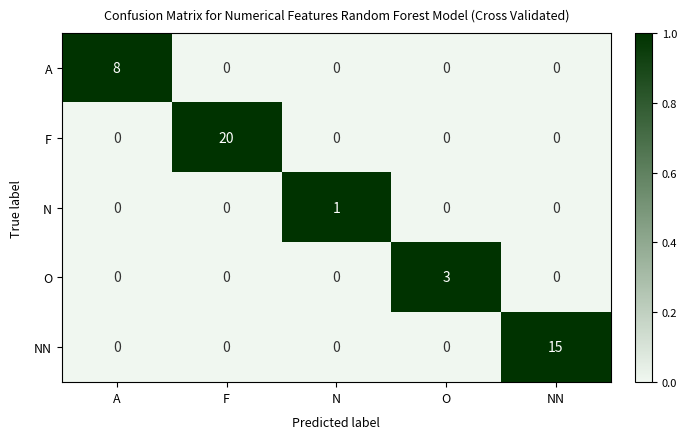

Rank the series by their maximum value, from highest to lowest.

F, NN, A, O, N